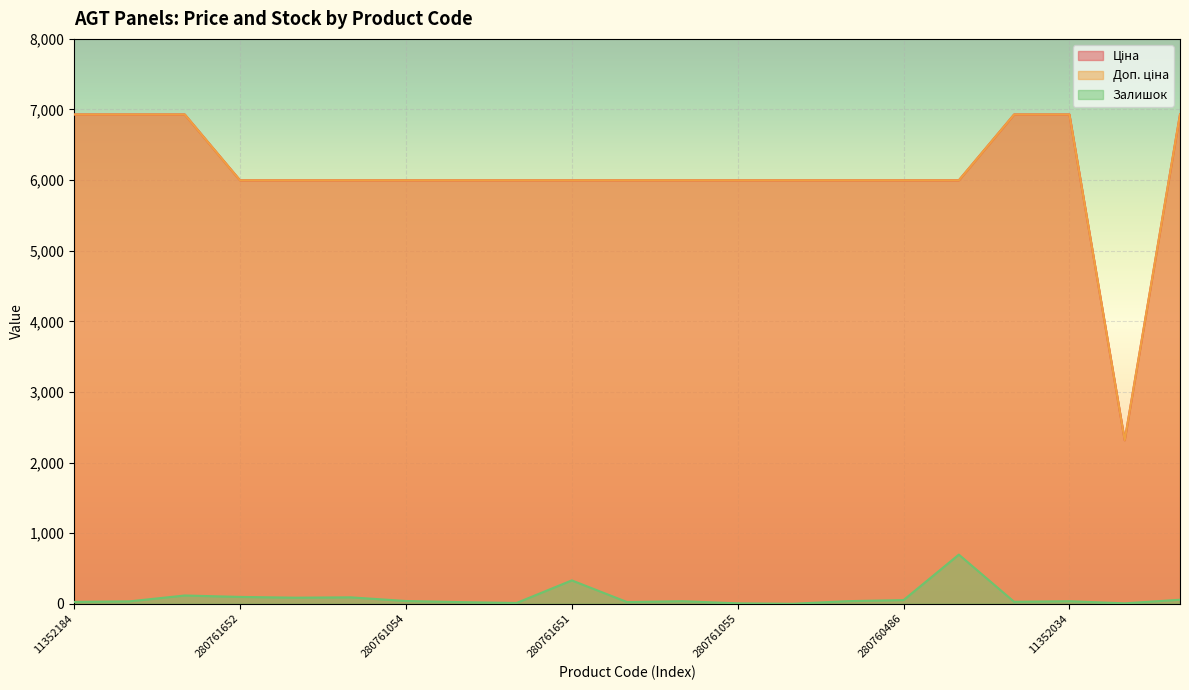

Where is Залишок nearest to the value 348?

280761651